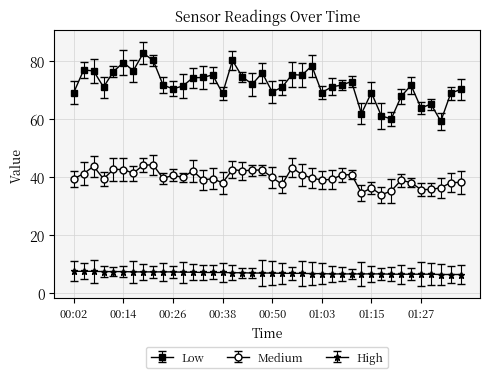

What is the maximum value for Medium?

44.1